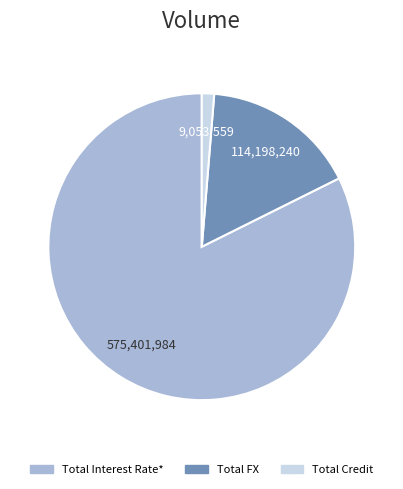

Which slice is the smallest?

Total Credit